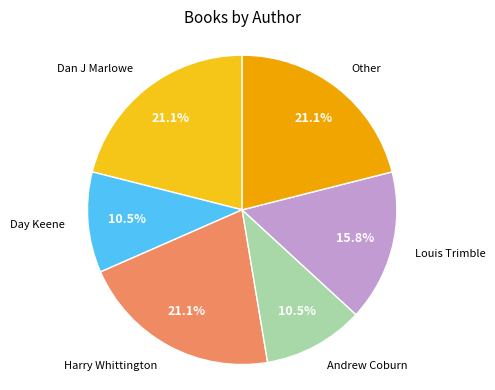

Combined, do Andrew Coburn and Day Keene account for over 50%?

No